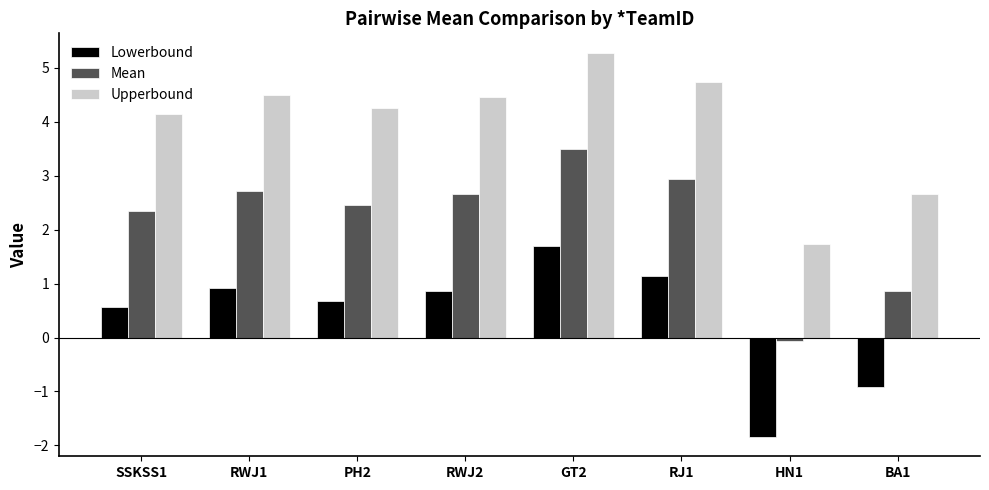

Rank the series by their maximum value, from highest to lowest.

Upperbound, Mean, Lowerbound